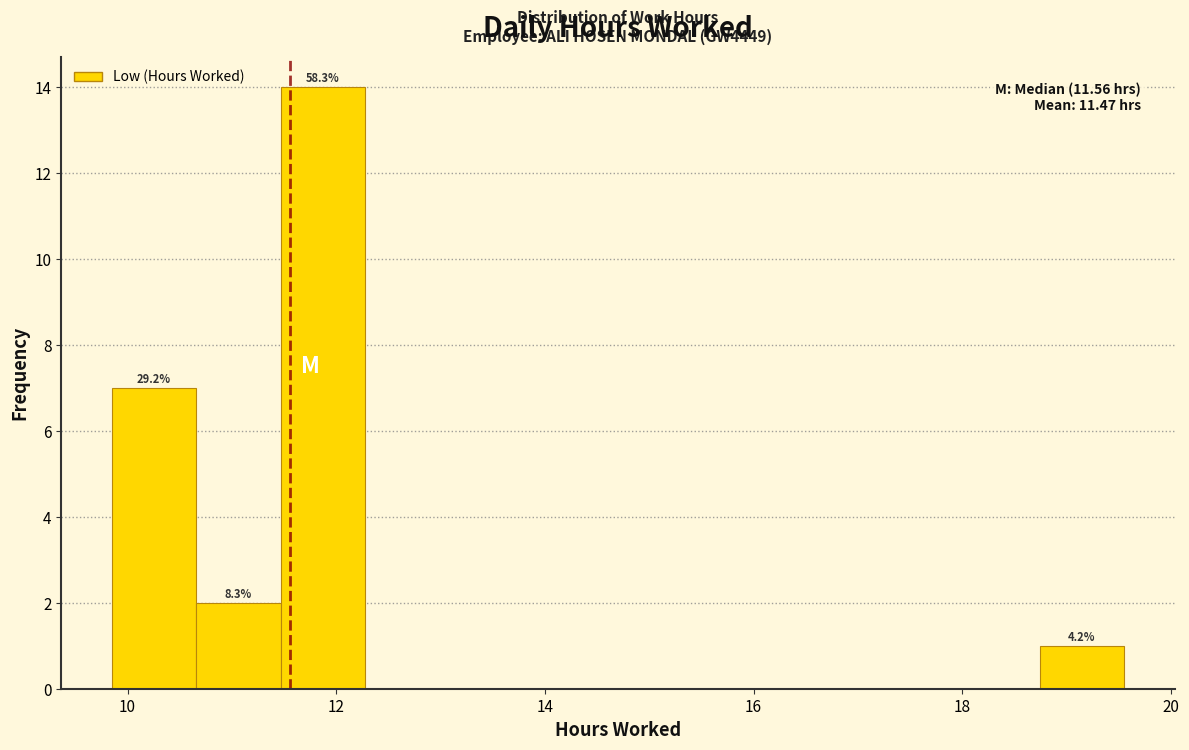

Over which range of the x-axis is the bar tallest?

11.4 to 12.2